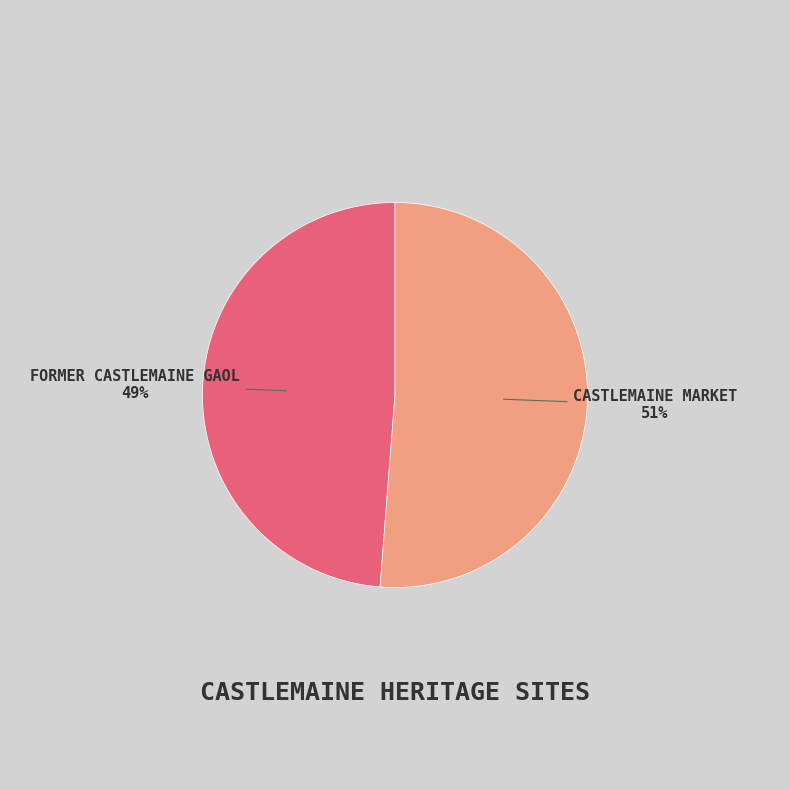

Do FORMER CASTLEMAINE GAOL and CASTLEMAINE MARKET together represent more than half of the pie?

Yes